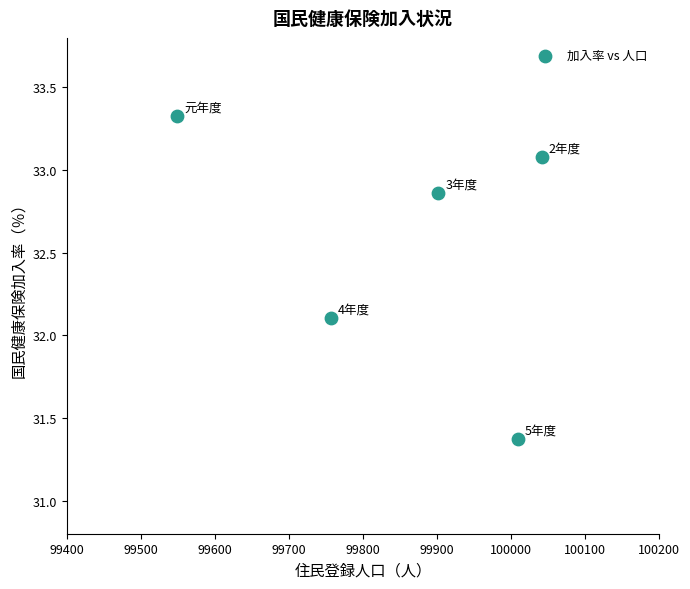

What Y value in the scatter plot is closest to 32?

32.1